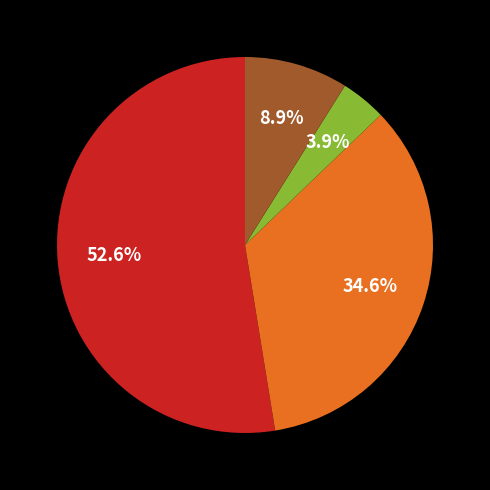

Does any single category account for the majority?

Yes